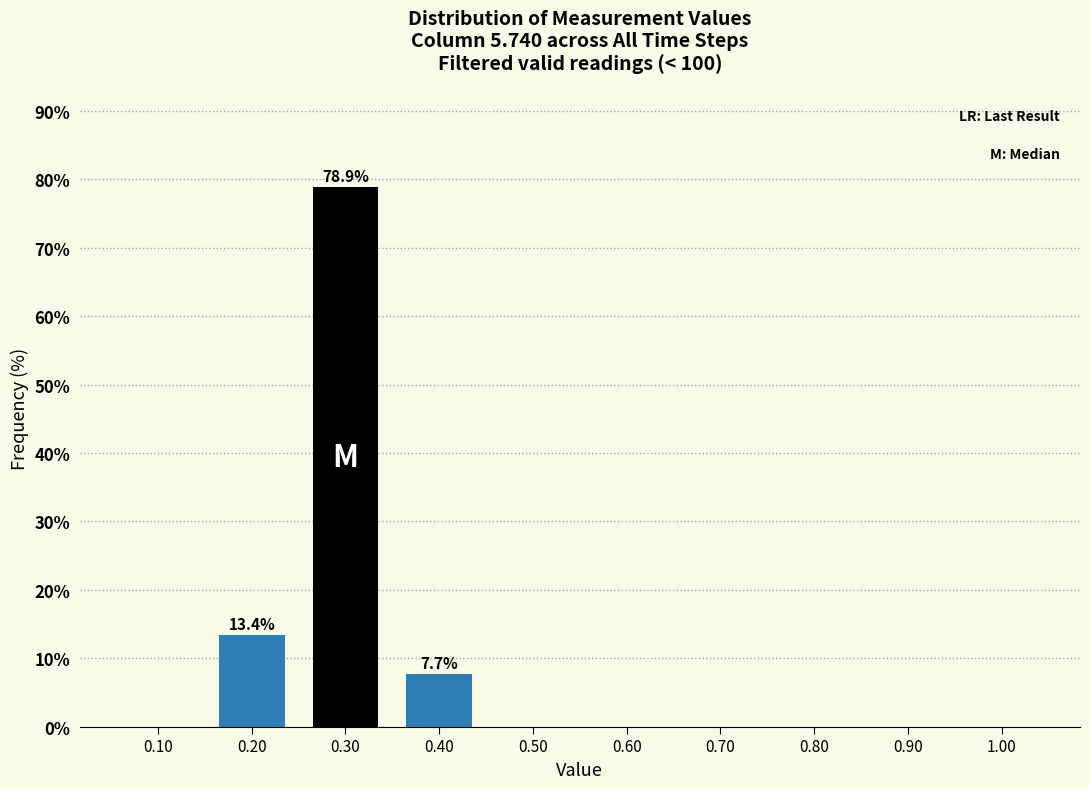

Reading left to right, what are all the values shown in this chart?

0.10=0.0	0.20=13.4	0.30=78.9	0.40=7.7	0.50=0.0	0.60=0.0	0.70=0.0	0.80=0.0	0.90=0.0	1.00=0.0